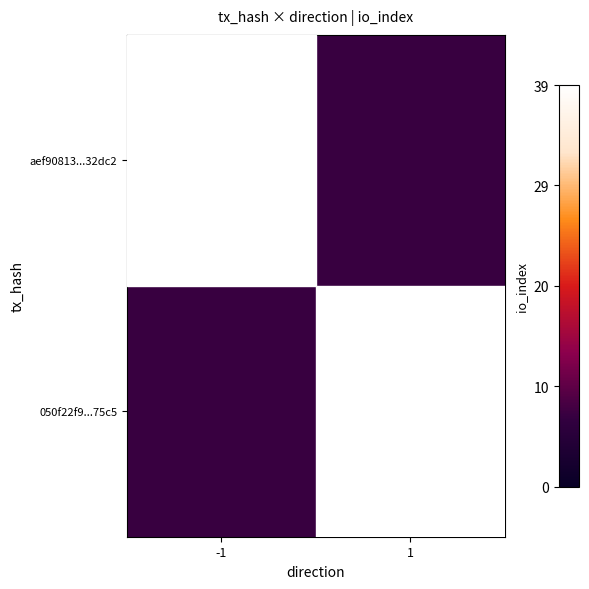

Between -1 and 1, which is larger?

-1